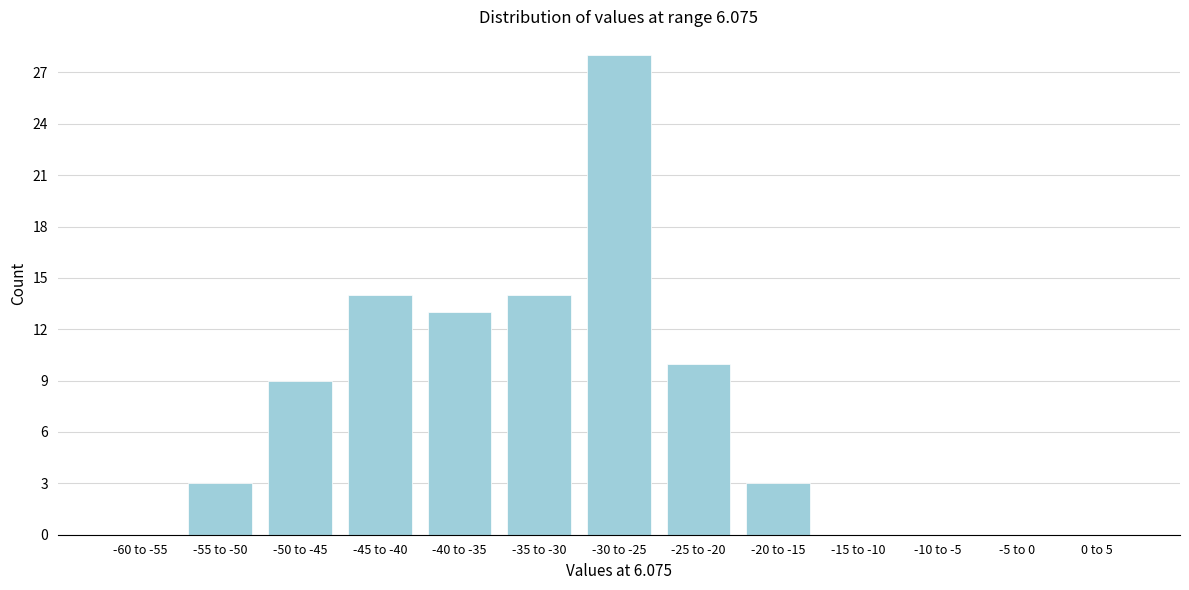

Reading left to right, extract all data points from this chart.

-60 to -55=0	-55 to -50=3	-50 to -45=9	-45 to -40=14	-40 to -35=13	-35 to -30=14	-30 to -25=28	-25 to -20=10	-20 to -15=3	-15 to -10=0	-10 to -5=0	-5 to 0=0	0 to 5=0